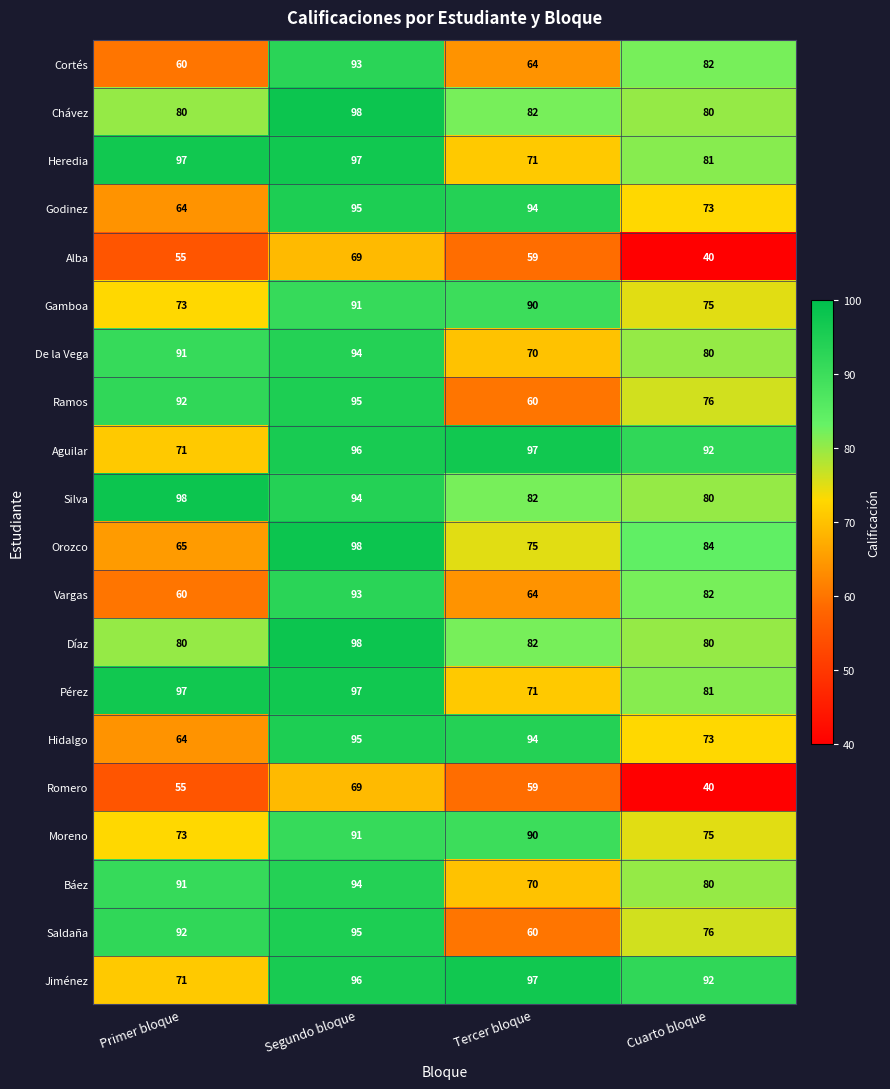

What is the difference between the highest and lowest values at Segundo bloque?

29